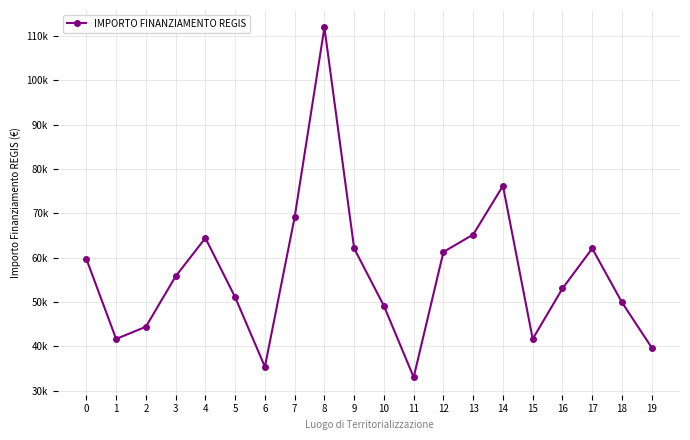

Which has a higher value, 1 or 13?

13